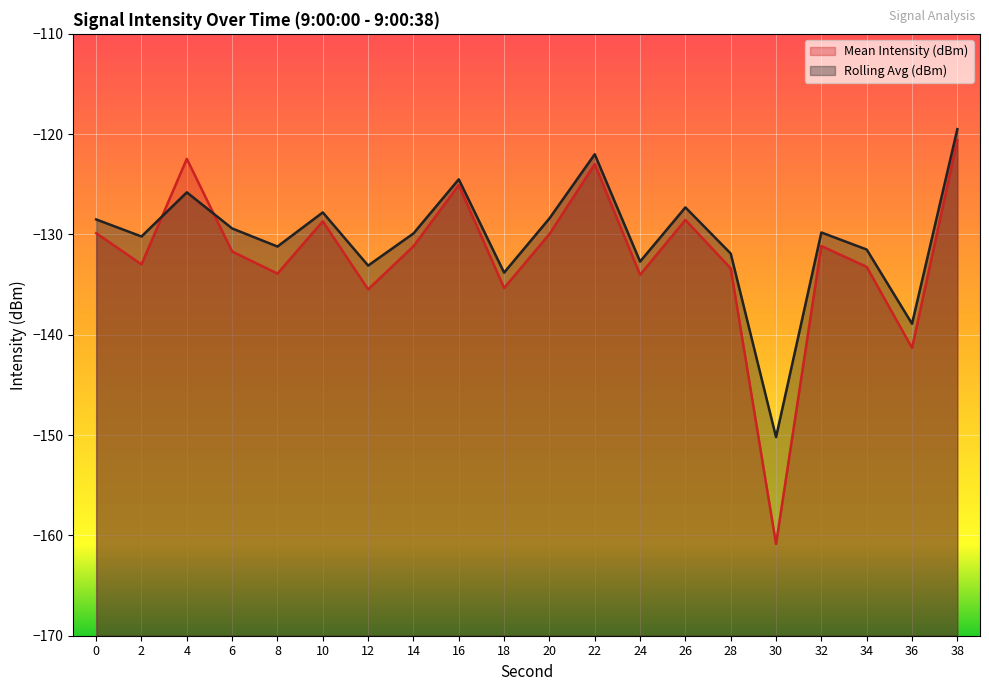

What are all the series names shown in the legend?

Mean Intensity (dBm), Rolling Avg (dBm)